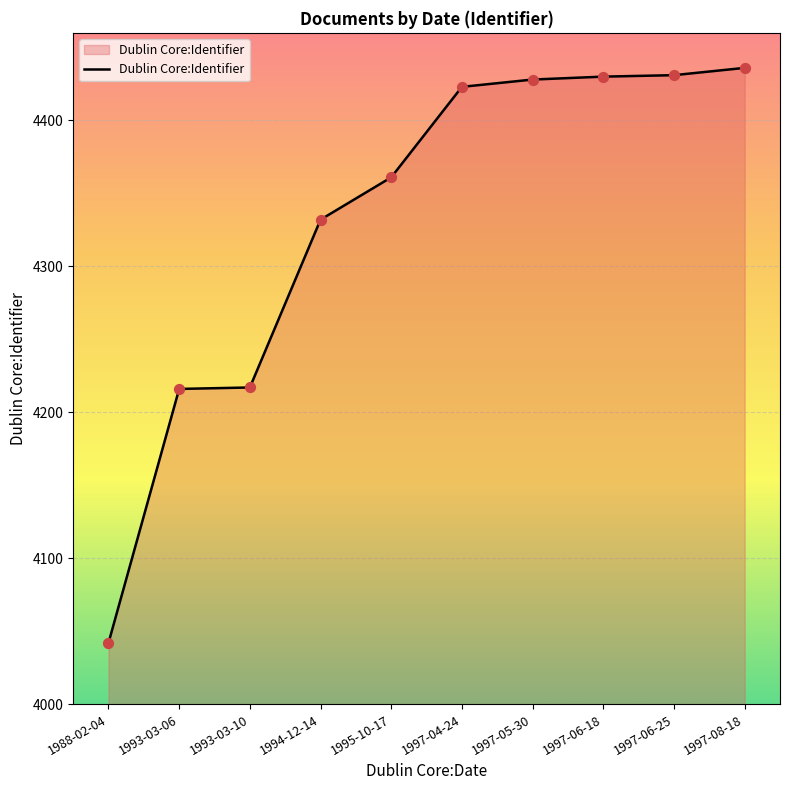

Approximately how many times larger is the value at 1994-12-14 compared to 1997-08-18?

1.0